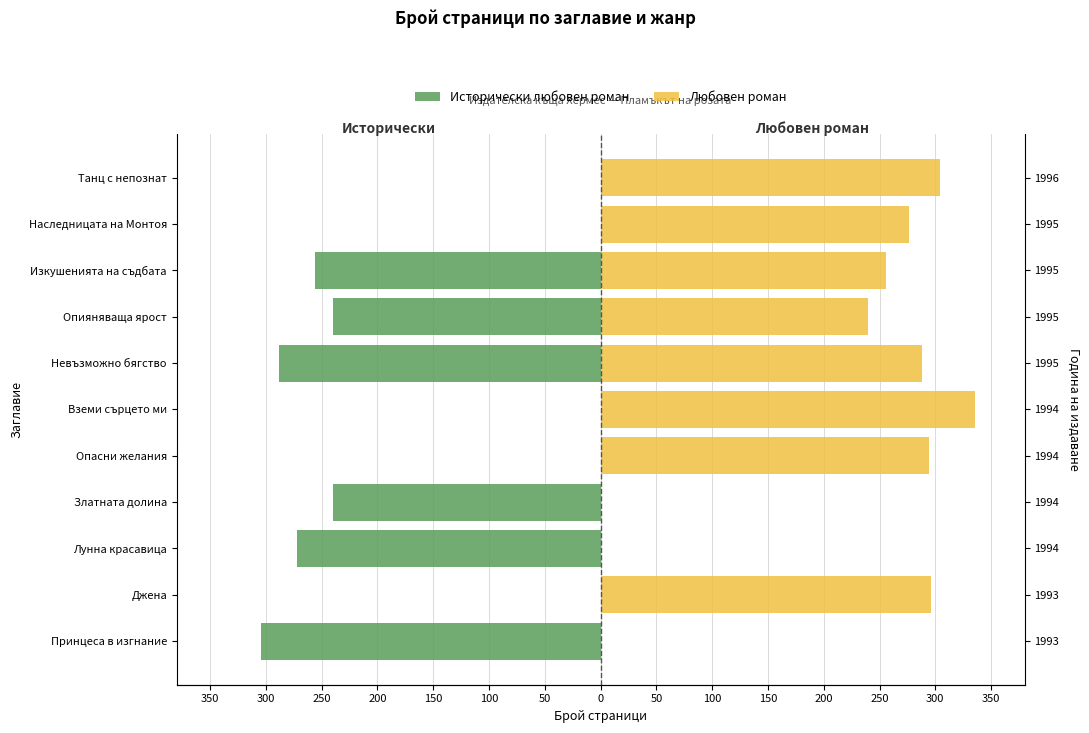

Which series has the largest total across all categories?

Любовен роман